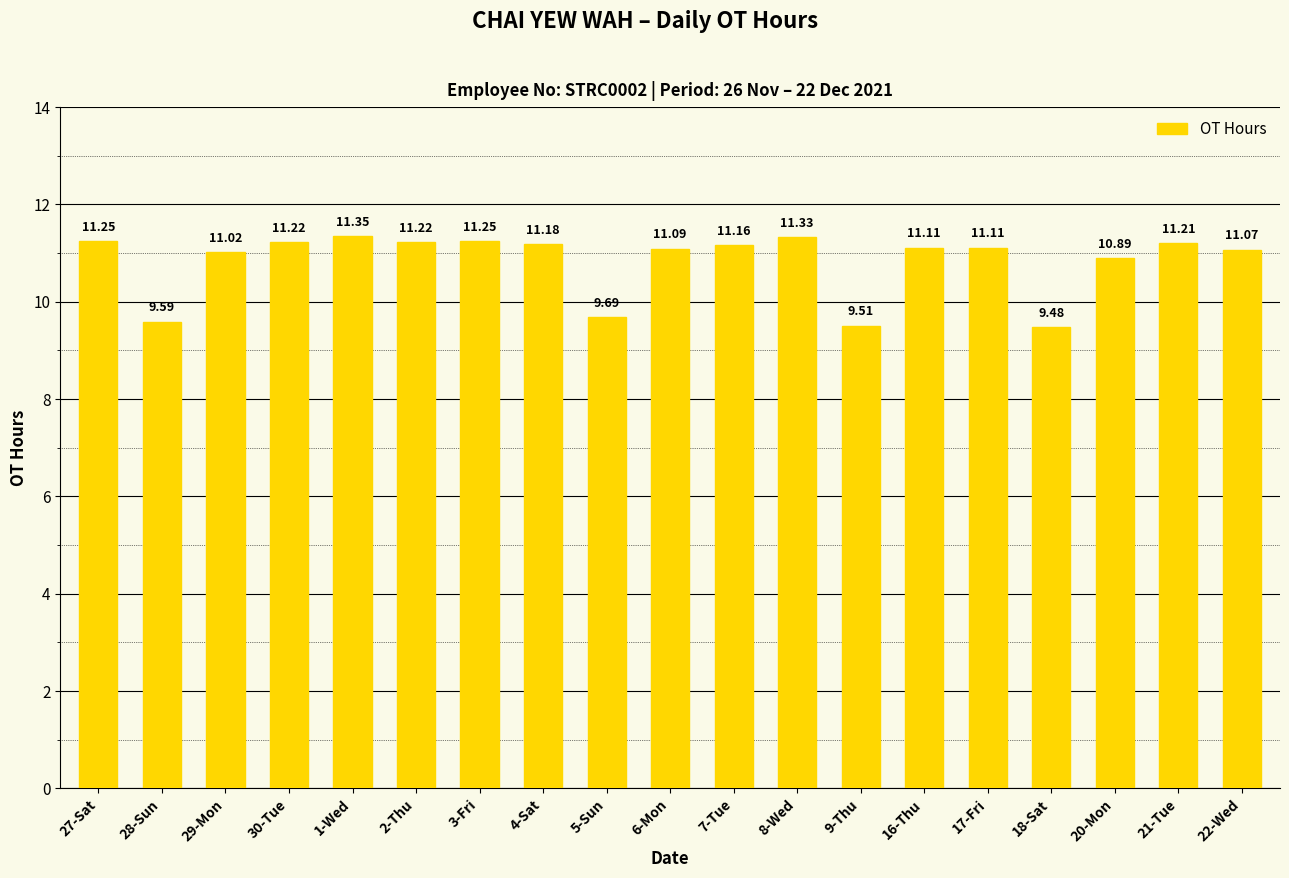

Is it true that the value at 9-Thu is 13.7?

False